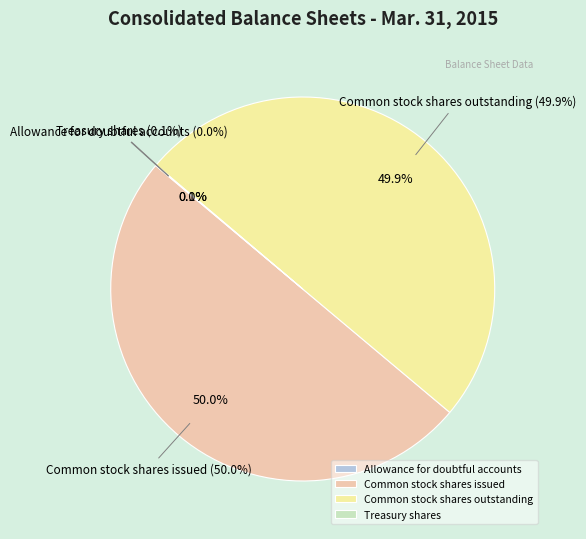

What percentage do Common stock shares issued and Common stock shares outstanding together represent?

99.9%